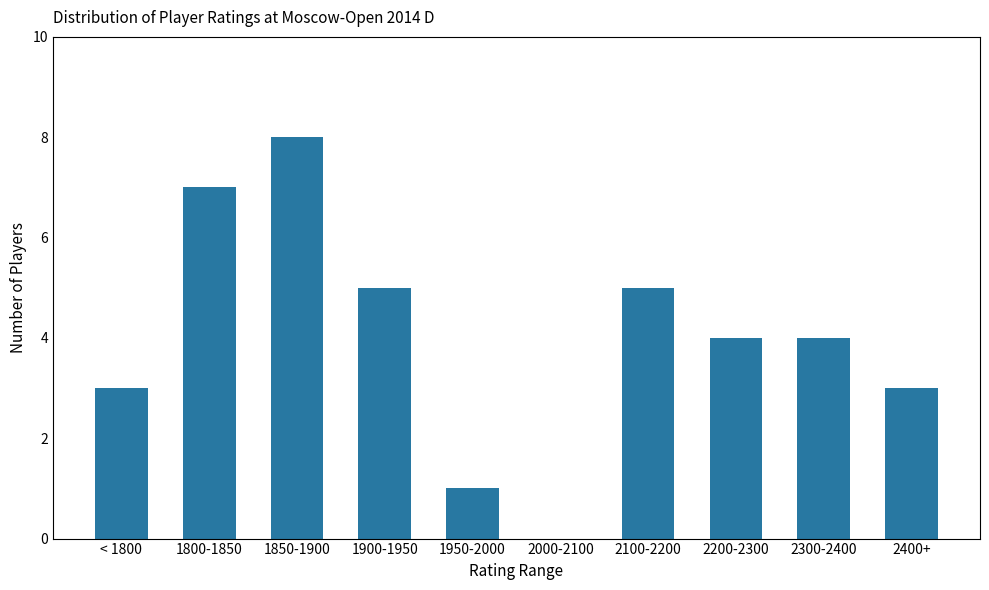

What is the sum of the values at 2400+ and 2000-2100?

3